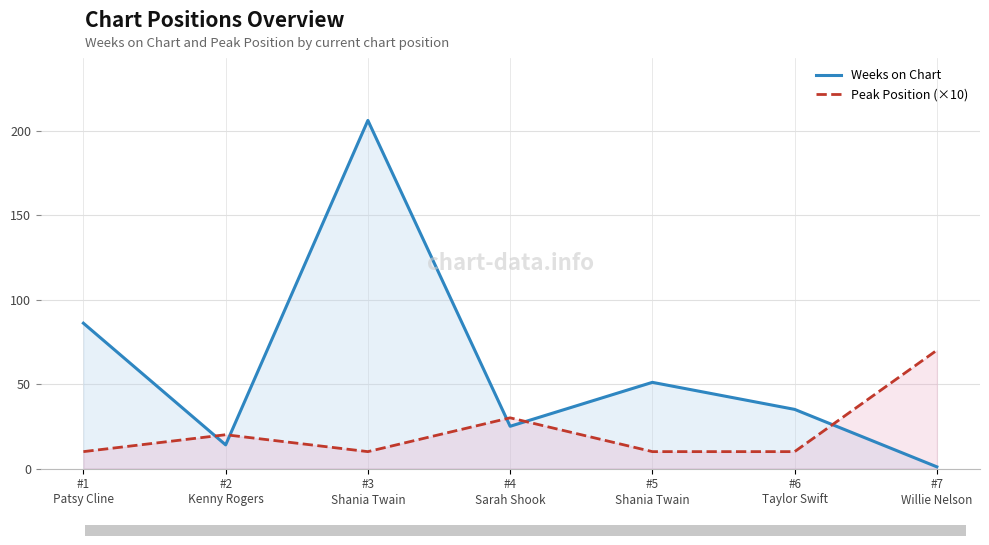

What is the difference between the Weeks on Chart values at #4
Sarah Shook and #2
Kenny Rogers?

11